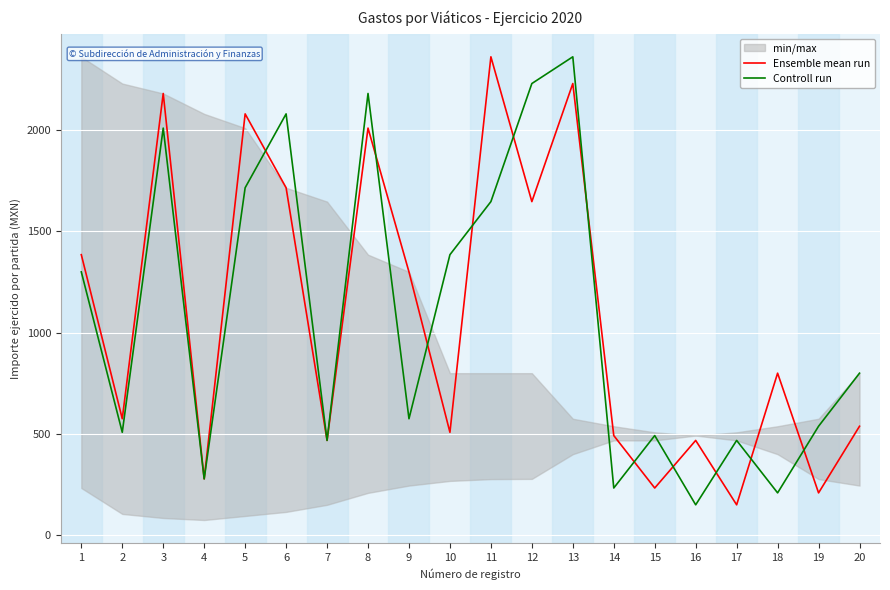

At which category does Ensemble mean run reach its first local peak?

3